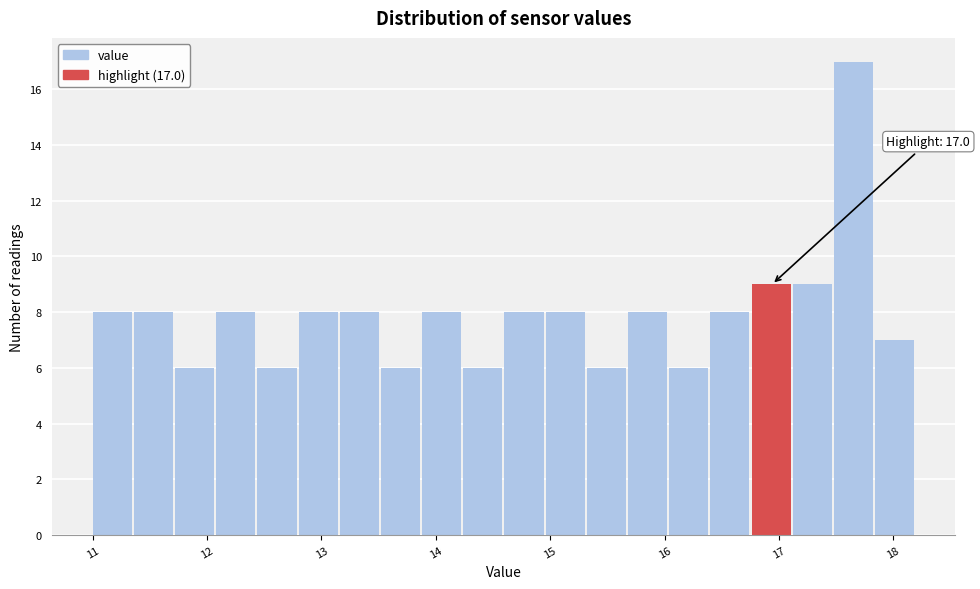

Read against the x-axis, roughly where is the centre of the tallest bar?

17.7